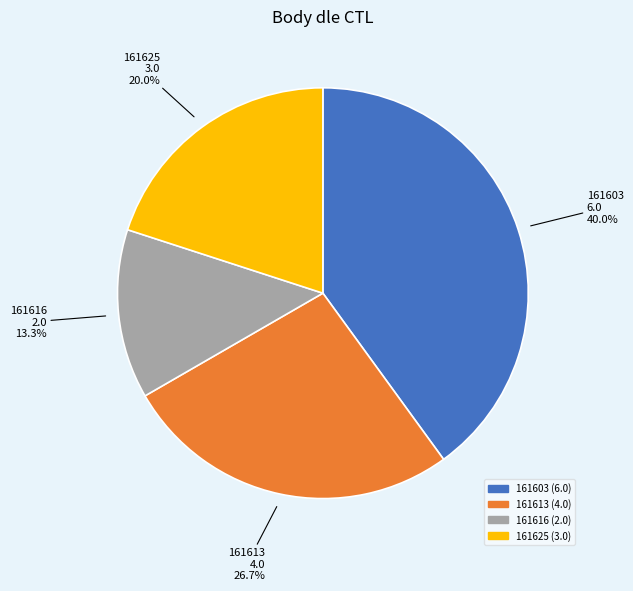

Does 161616 account for over 50% of the chart?

No